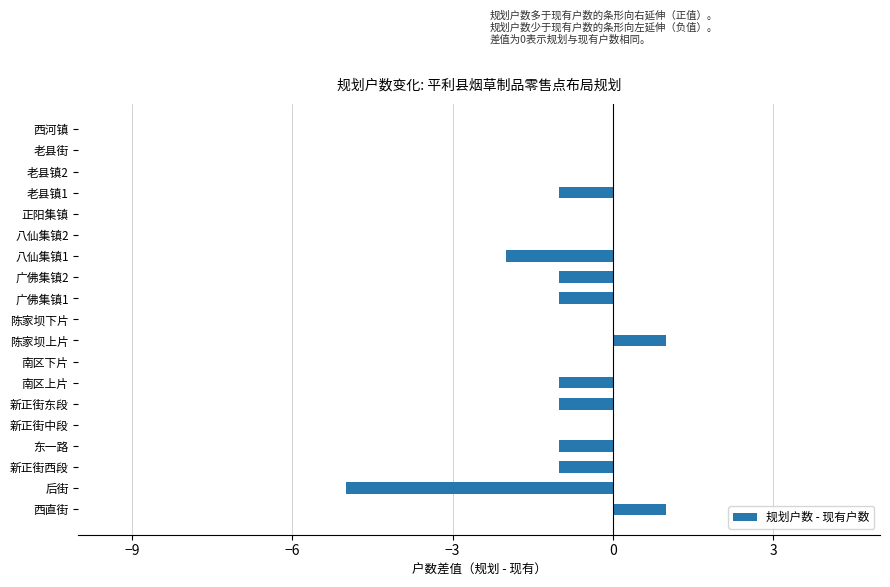

What is the average value?

-1